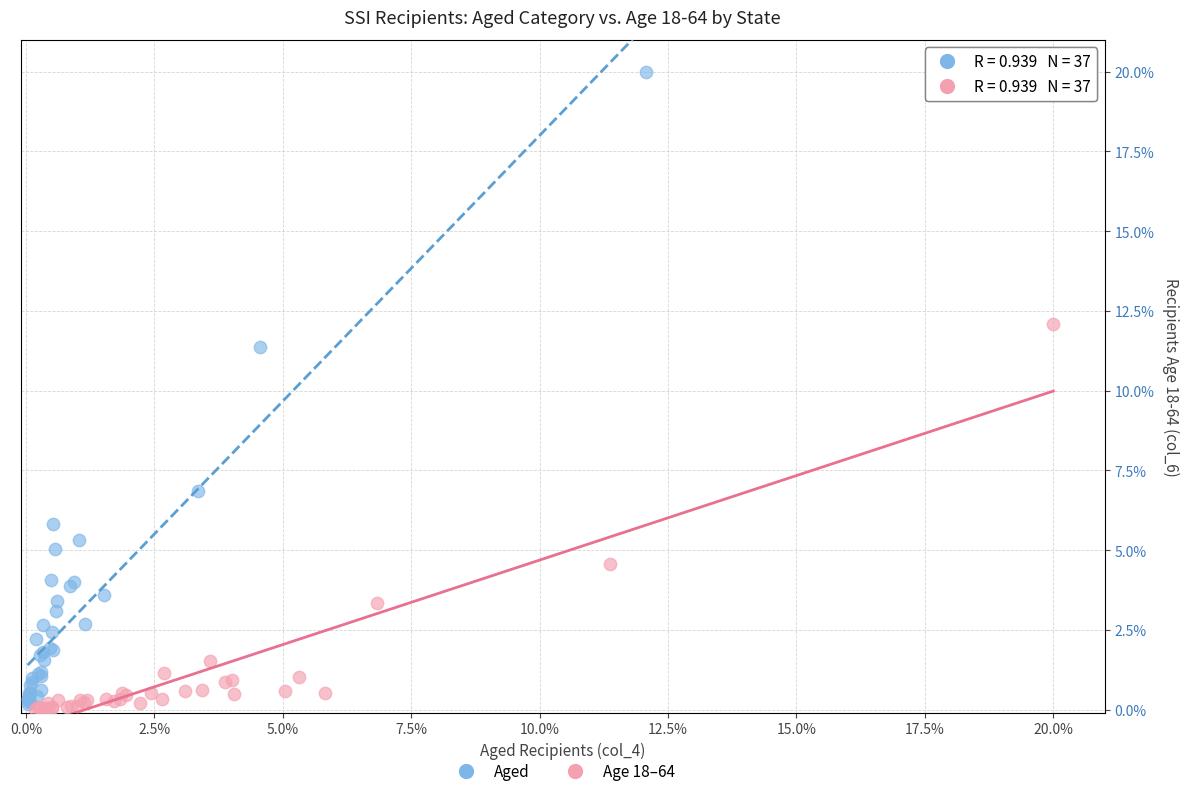

What are all the series names shown in the legend?

Aged, Age 18–64